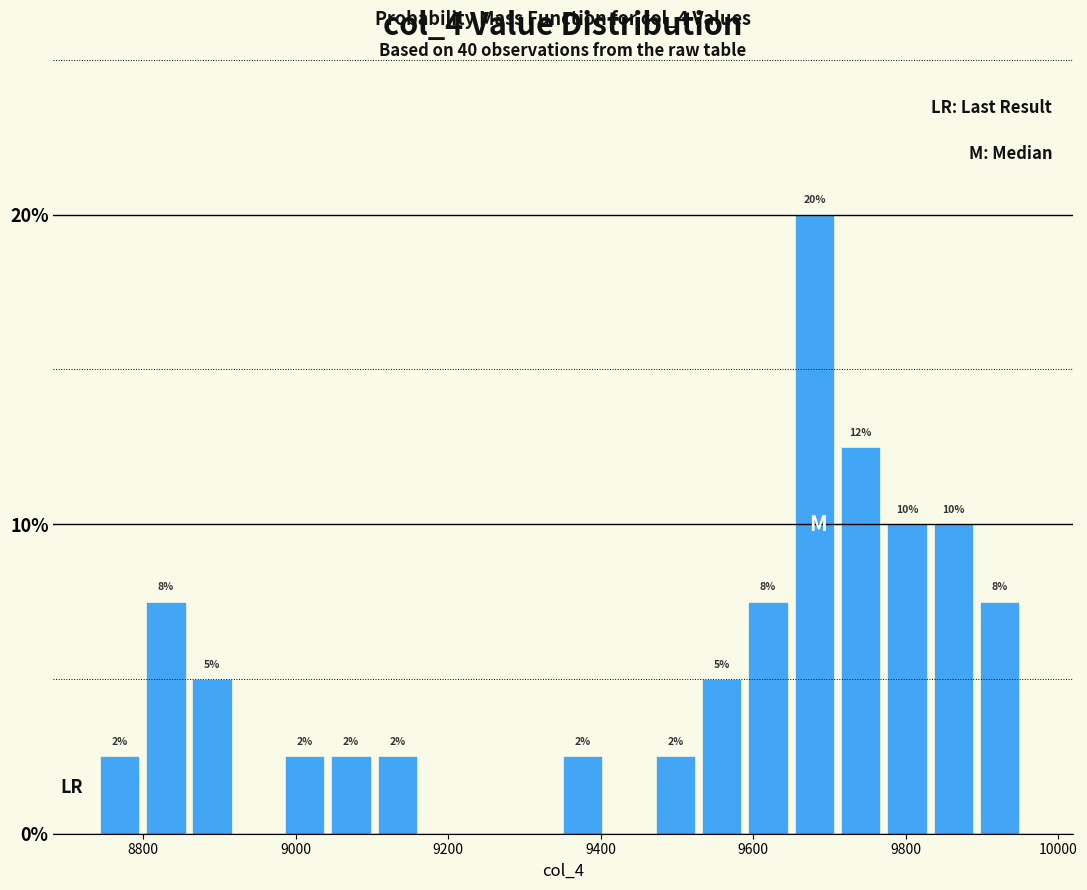

Around what value on the x-axis is the tallest bar? Give the approximate position of its centre, as read against the axis.

9680